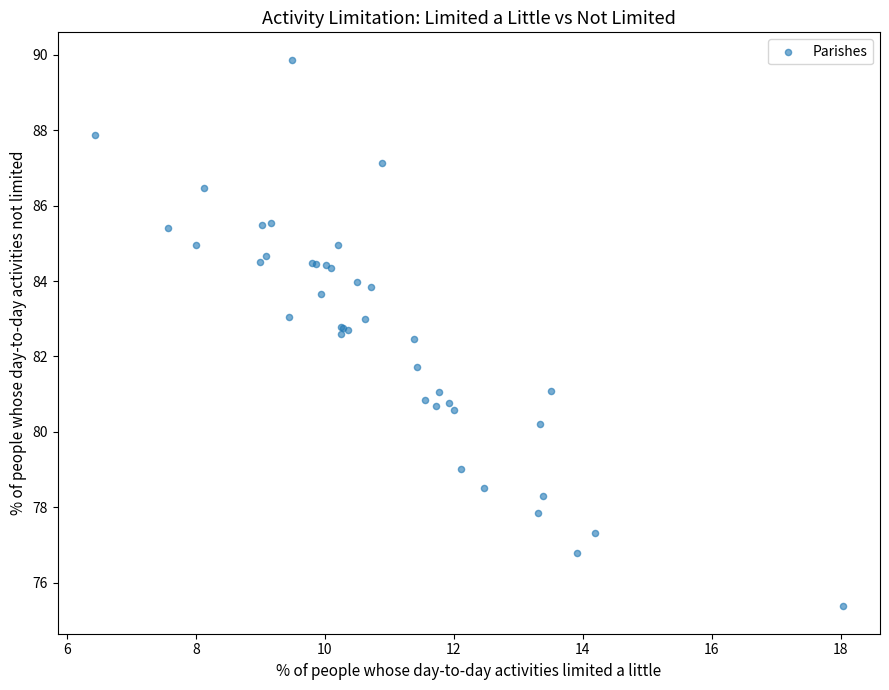

What Y value in the scatter plot is closest to 82?

81.7